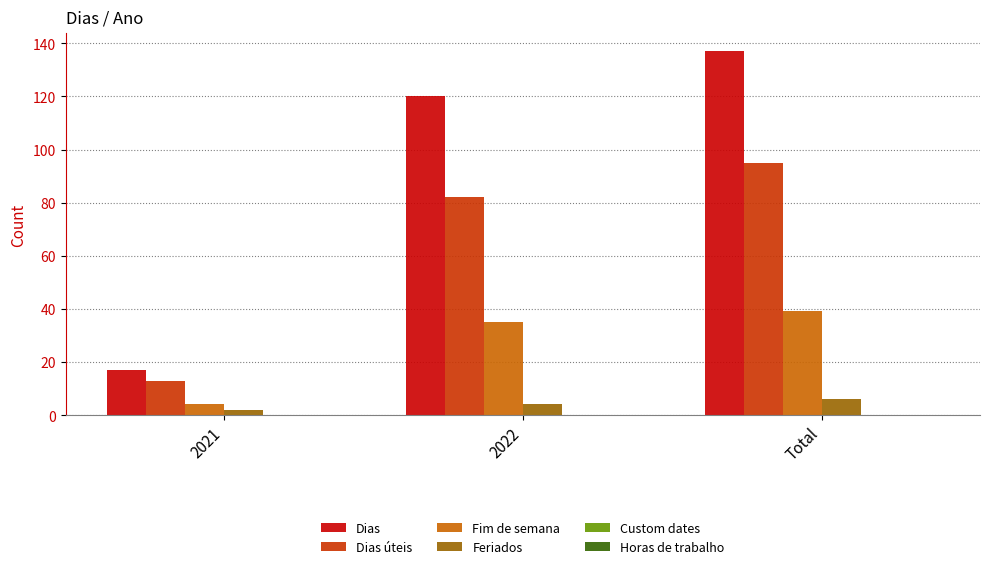

Read the Fim de semana value at Total, to the nearest 10.

40